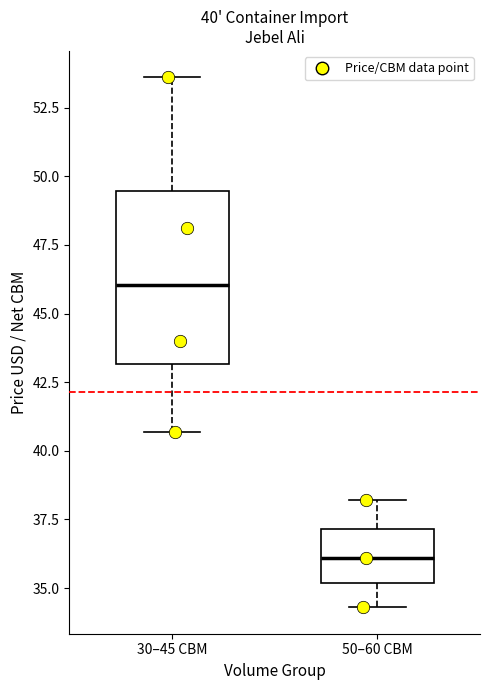

Comparing the boxes themselves (not the whiskers), which one is the tallest?

30–45 CBM